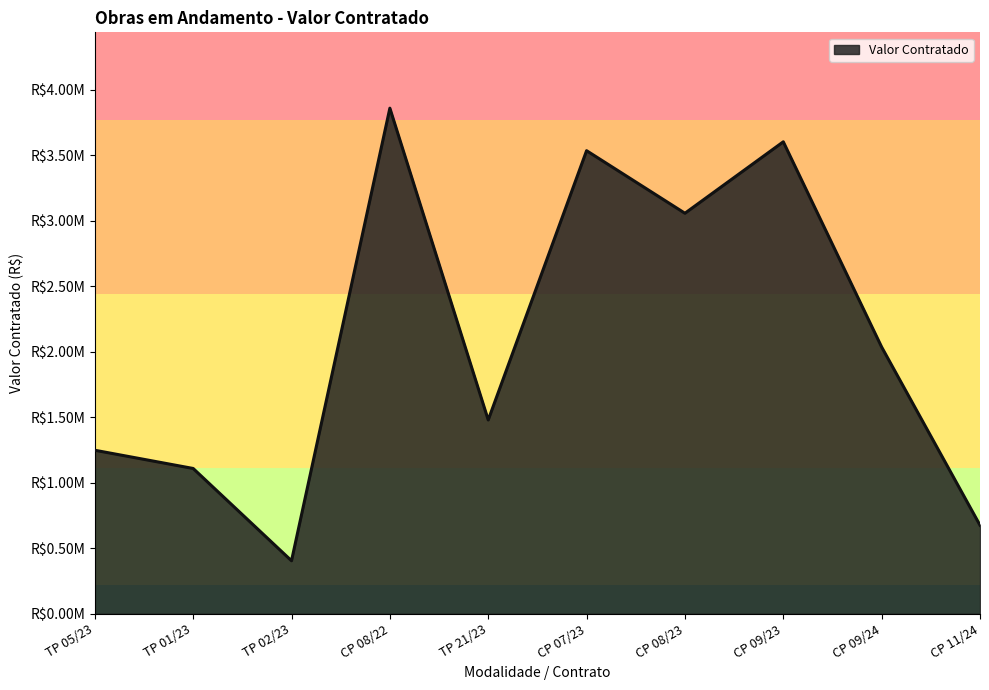

Between CP 11/24 and TP 05/23, which is larger?

TP 05/23